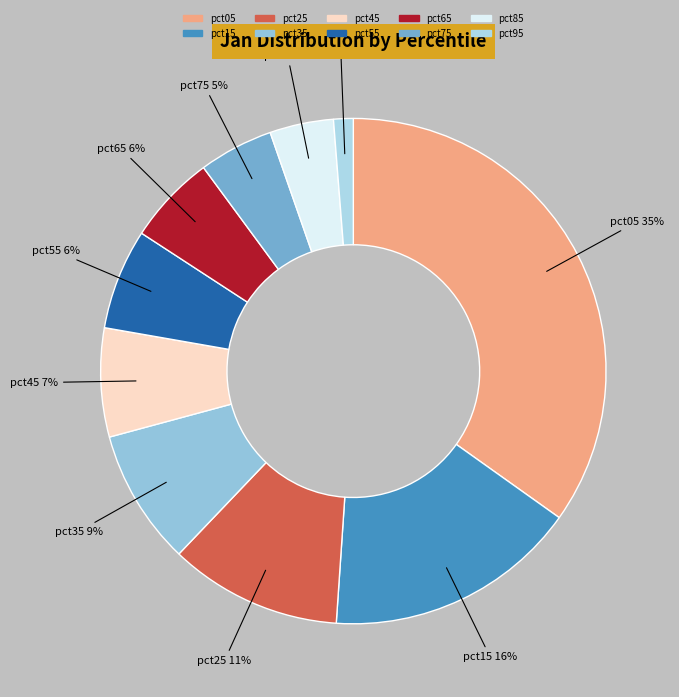

Count the number of slices in the pie.

10